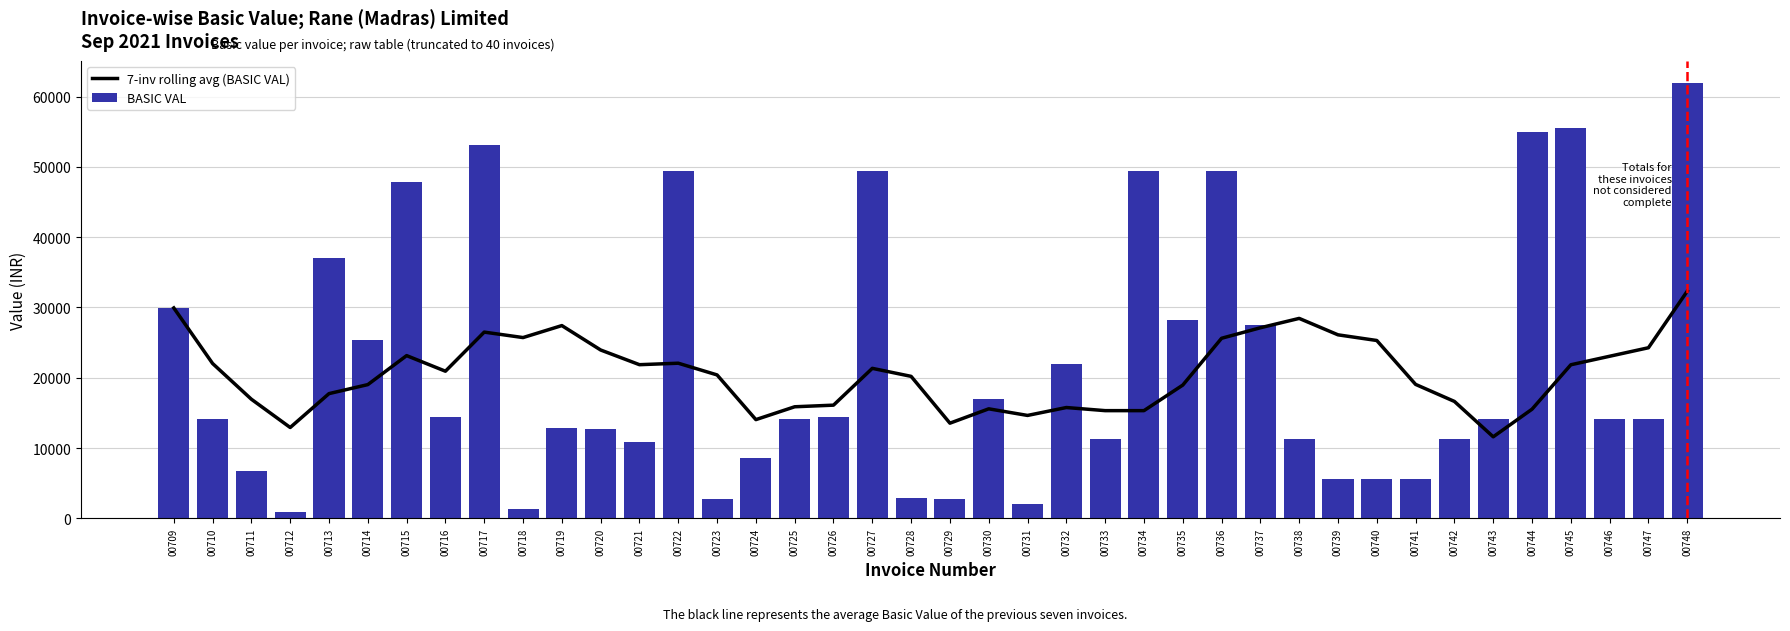

What is the value of the BASIC VAL bar at the 38th from the left?

14125.0